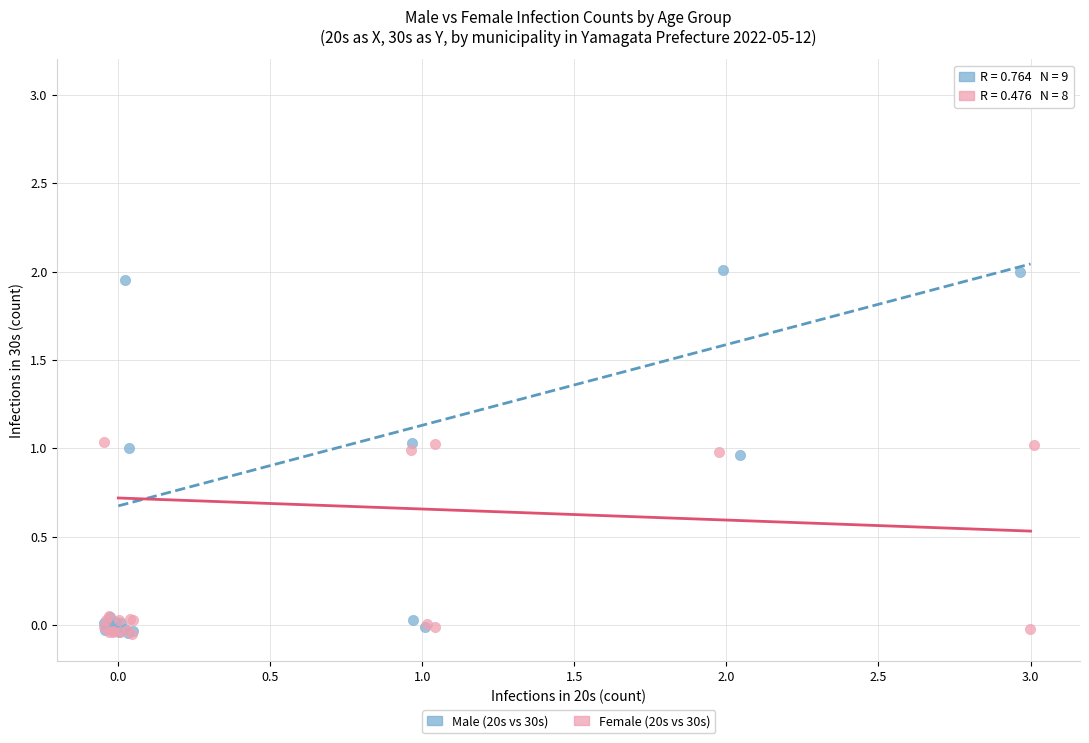

Which series has the largest Y range (max minus min)?

Male (20s vs 30s)